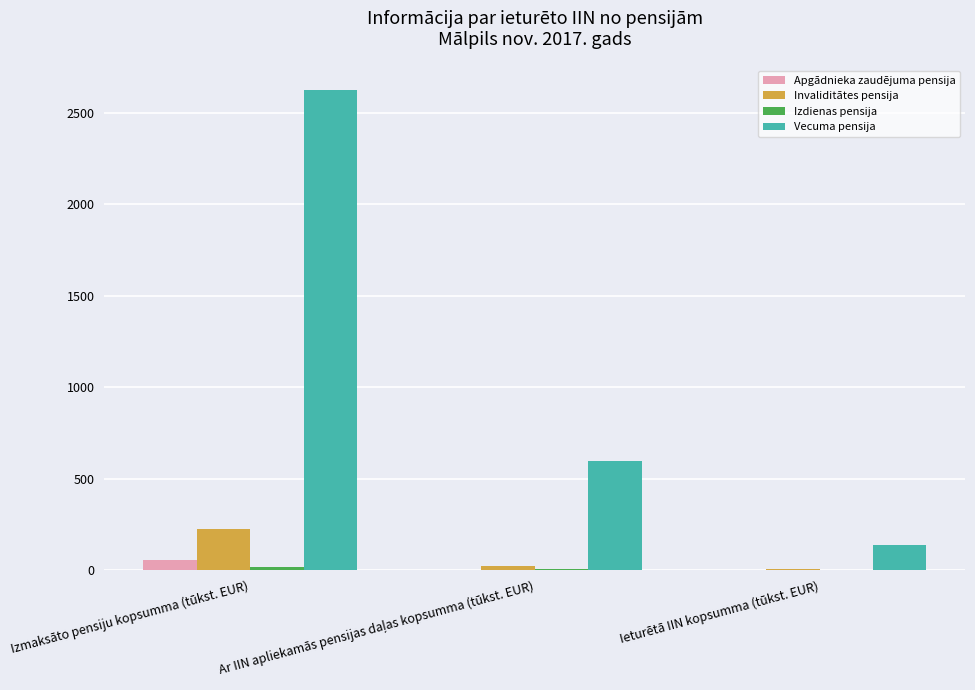

Which series has the largest total across all categories?

Vecuma pensija